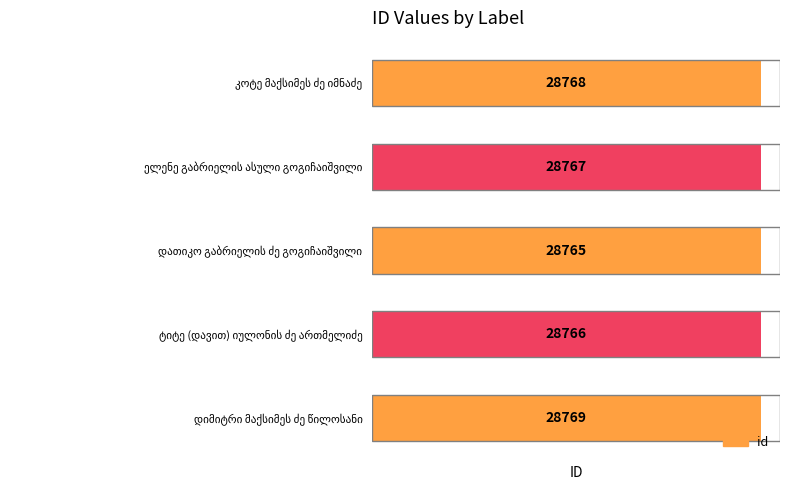

What is the sum of all values?

143835